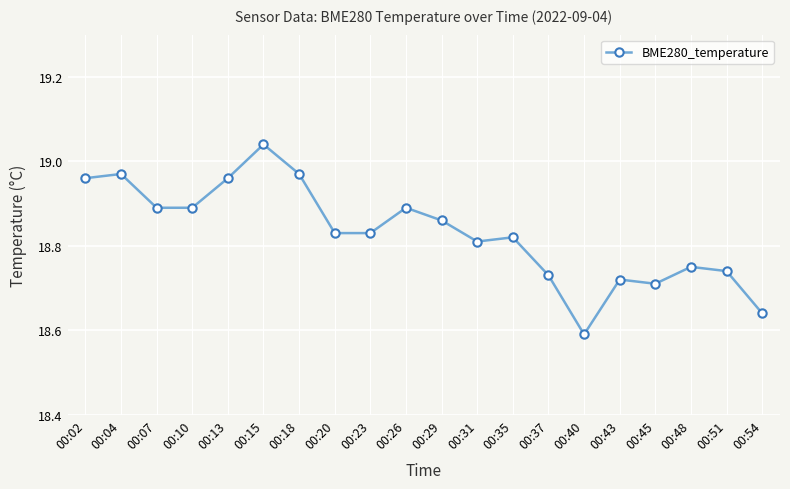

Which category has the lowest value across all series?

00:40